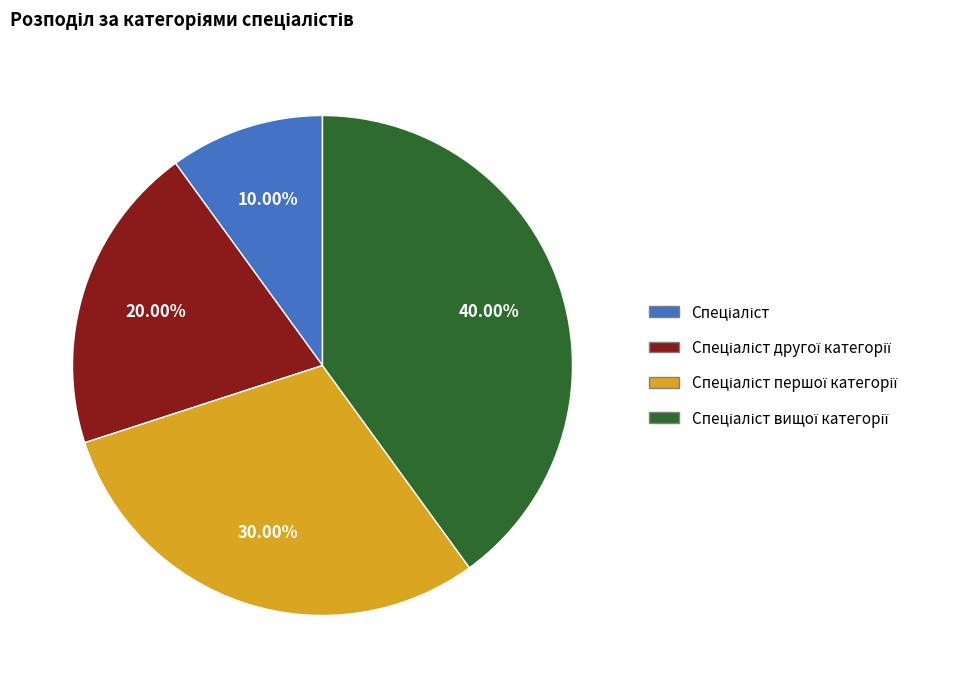

Does any single category account for the majority?

No